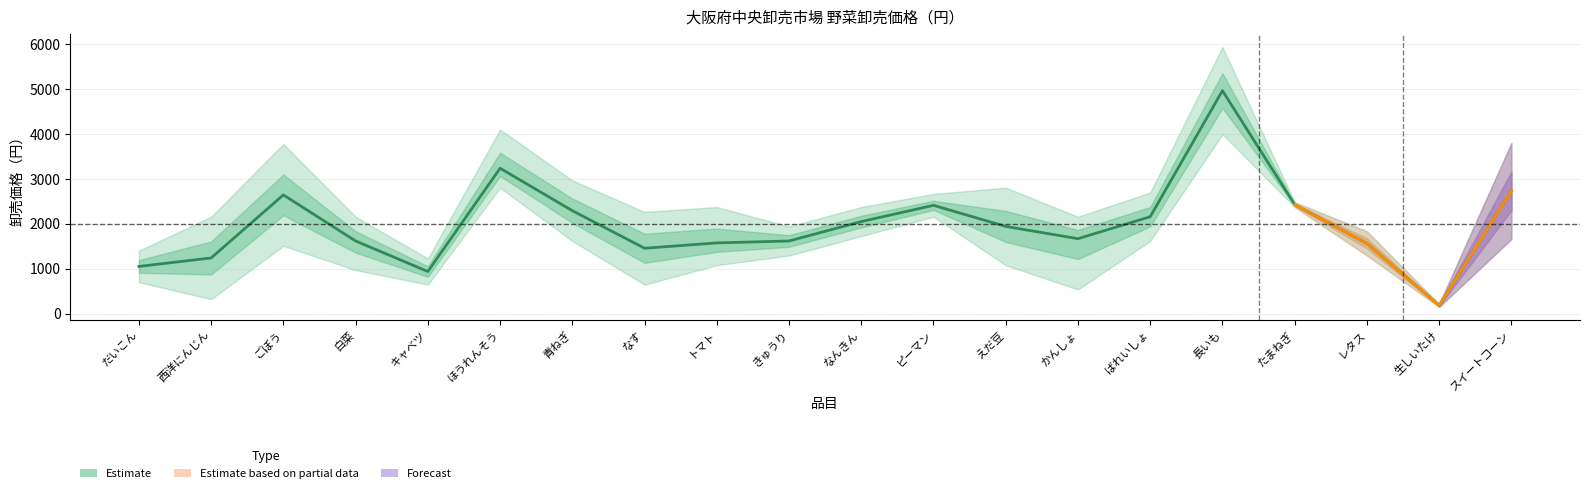

At which category is the sum across all series the highest?

長いも